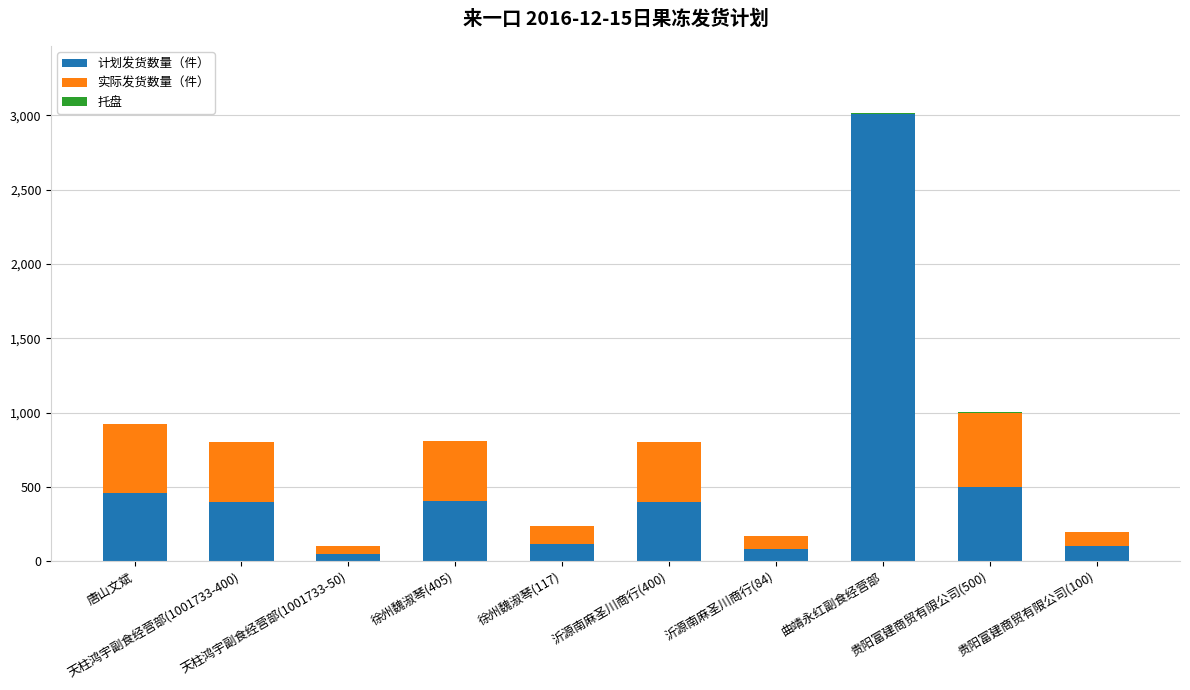

What is the maximum value for 计划发货数量（件）?

3010